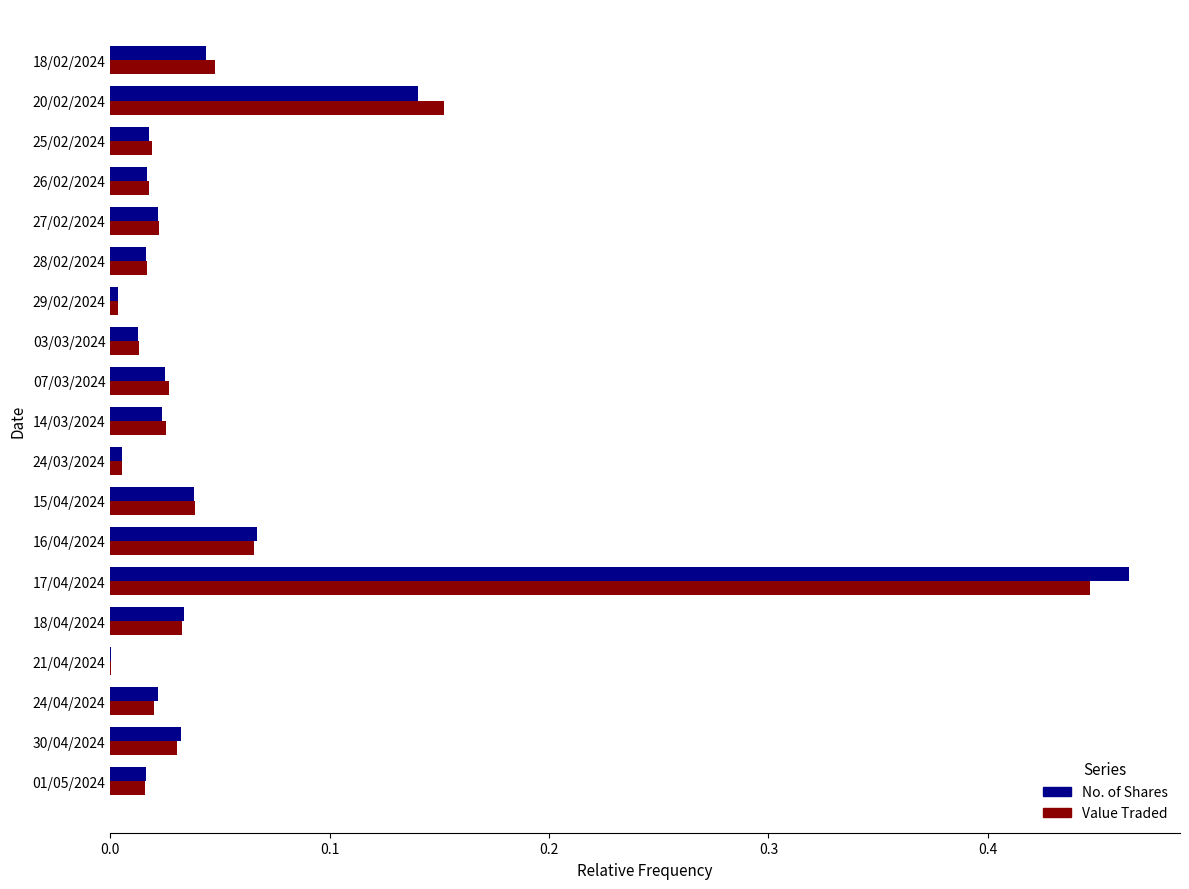

At which category is the sum across all series the highest?

17/04/2024